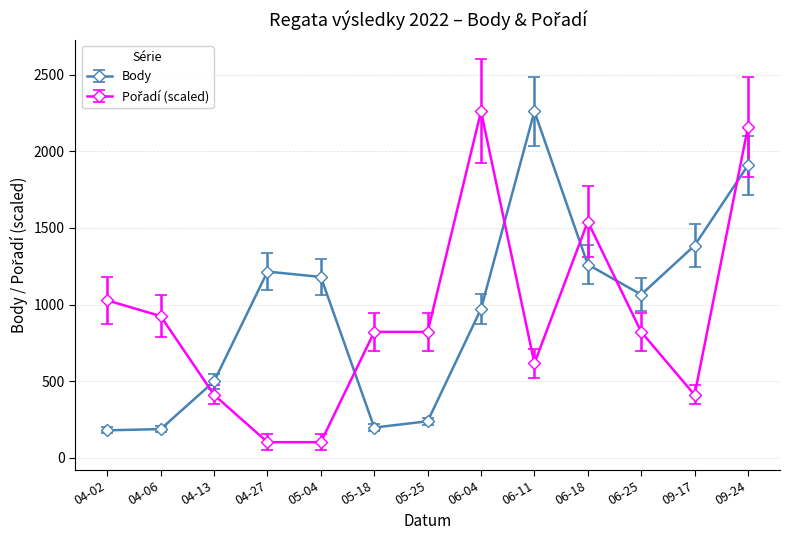

How many values in the Body series are below 1065?

6